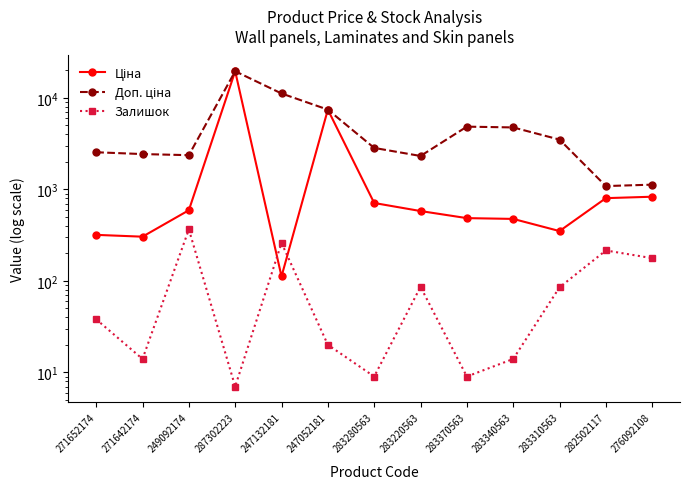

Where does the Залишок series first go above 38?

249092174